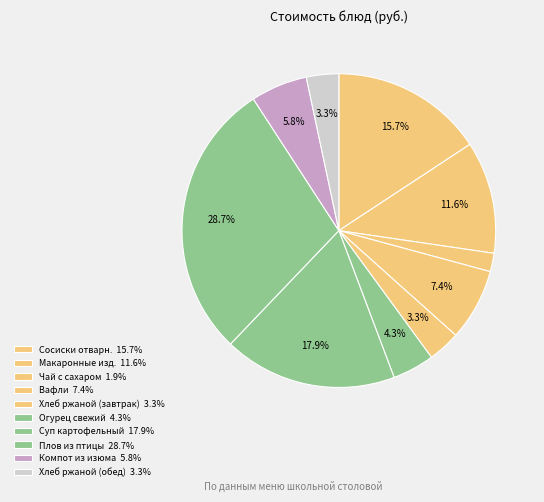

Count the number of slices in the pie.

10